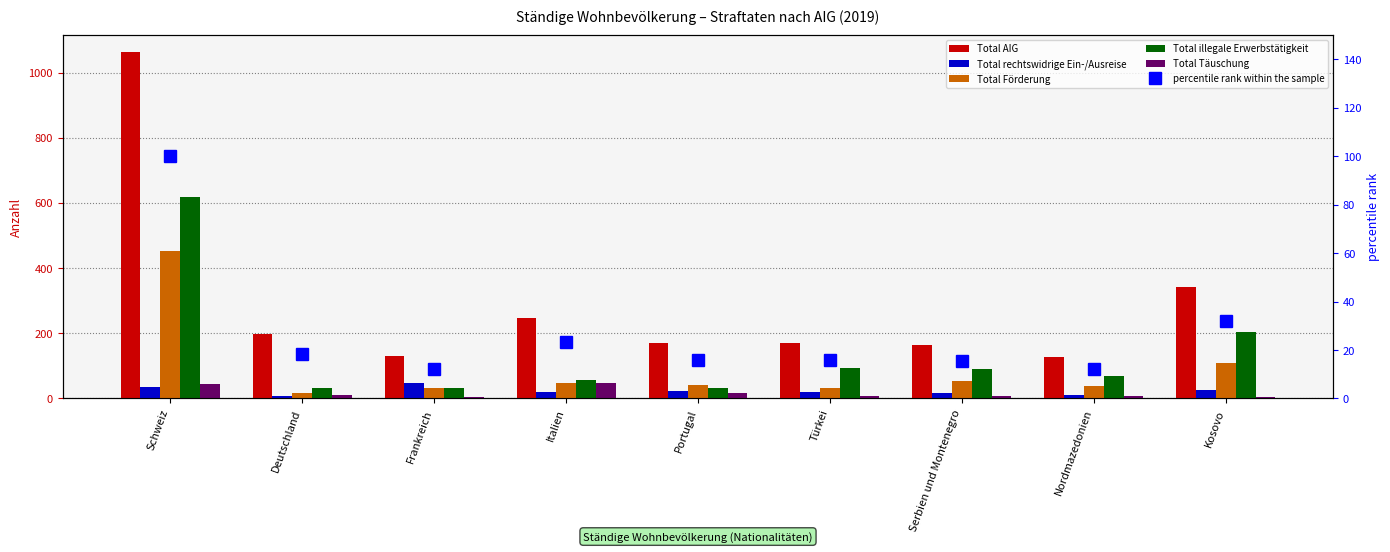

At which label does Total AIG first exceed 169?

Schweiz